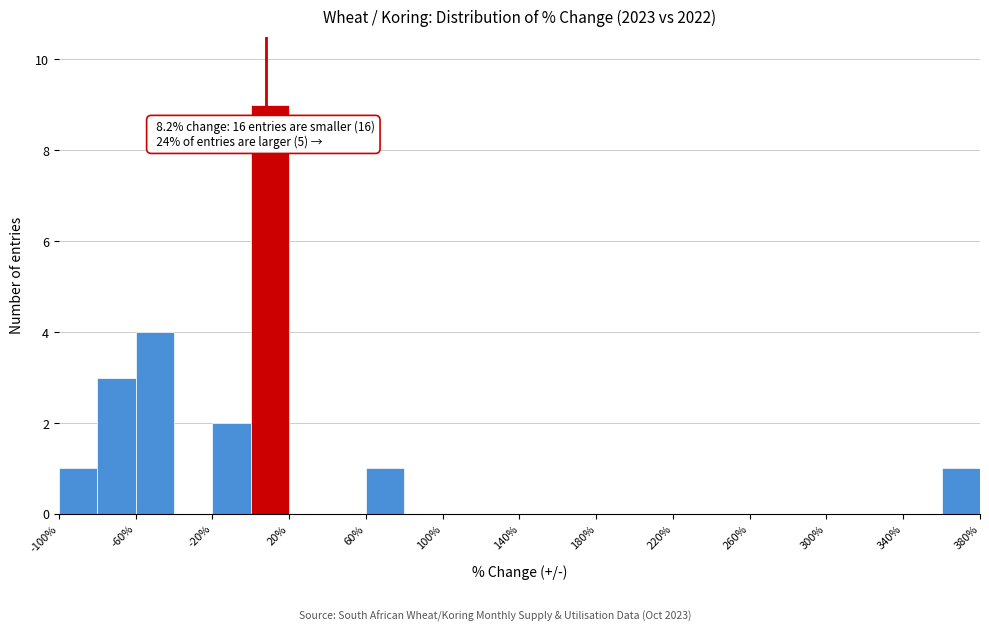

Which range on the x-axis has the tallest bar?

0 to 20